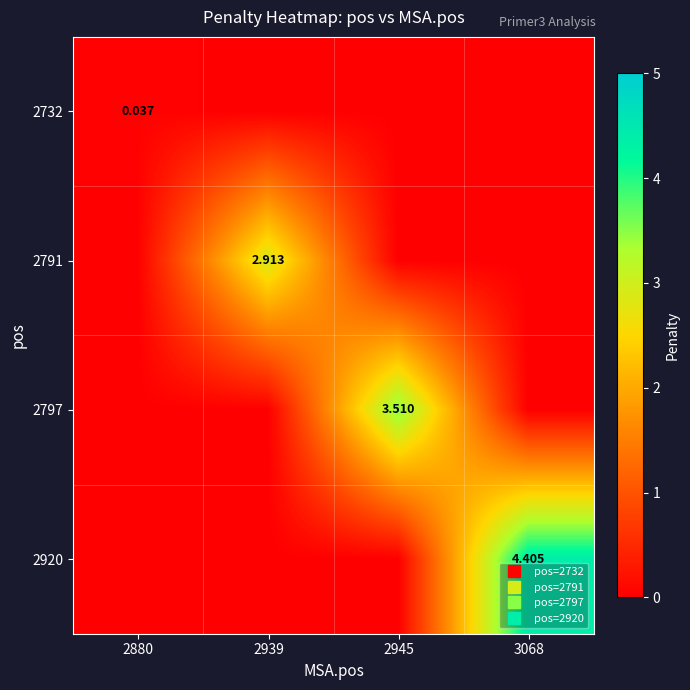

The 2732 series shows 0.0 at 3068. True or false?

False